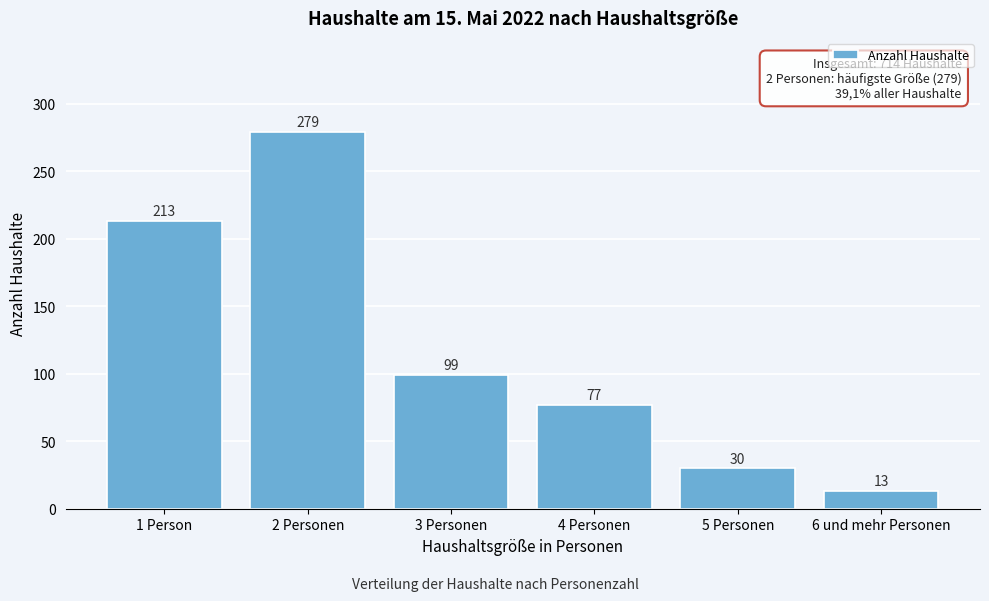

Reading left to right, transcribe all the data shown in this chart.

1 Person=213	2 Personen=279	3 Personen=99	4 Personen=77	5 Personen=30	6 und mehr Personen=13